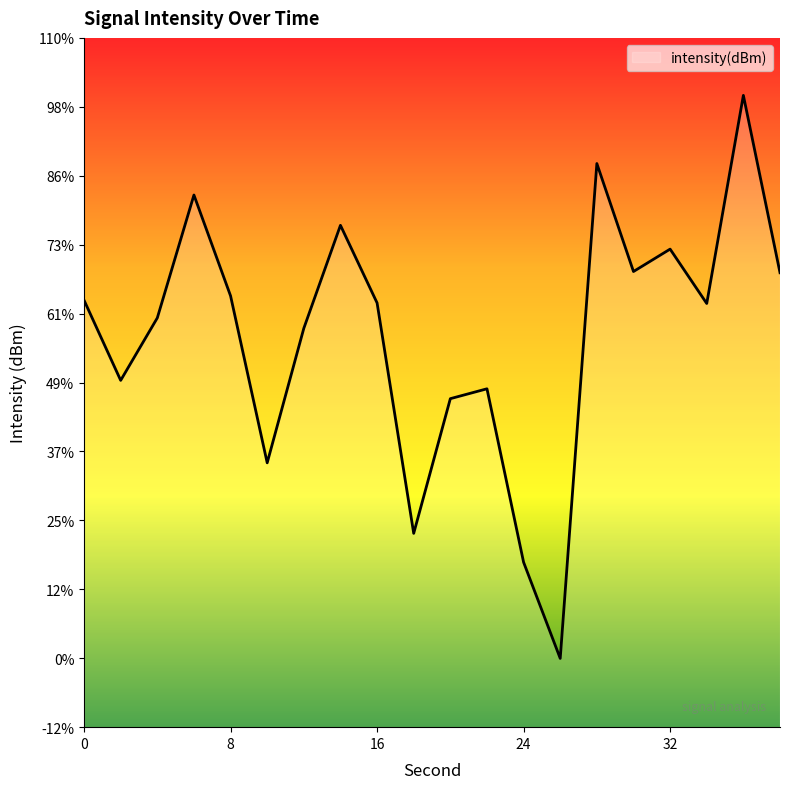

How many points are lower than both their immediate neighbors (excluding endpoints)?

6